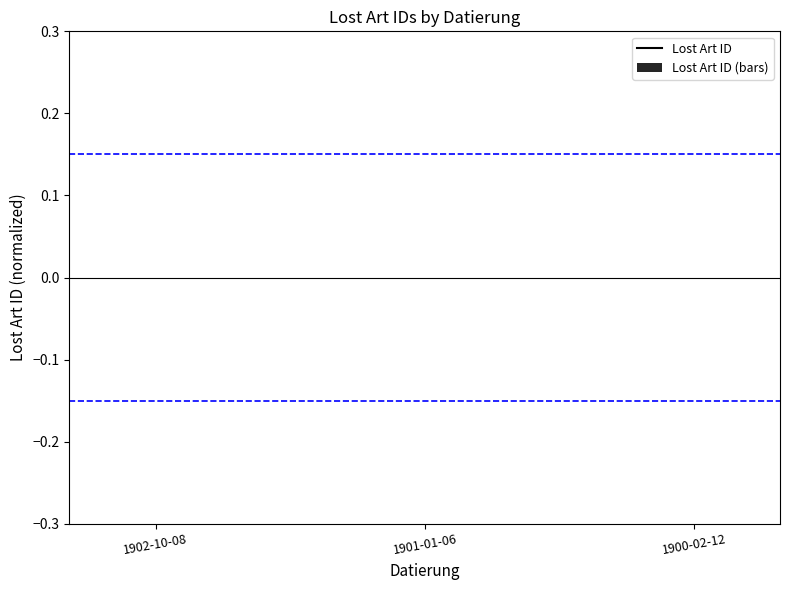

True or false: the data shows 0.0 at 1902-10-08.

True